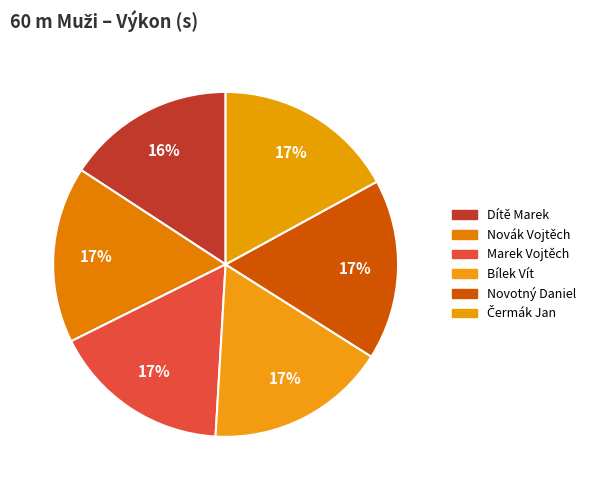

Rank the categories by value from highest to lowest.

Čermák Jan, Bílek Vít, Novotný Daniel, Marek Vojtěch, Novák Vojtěch, Dítě Marek